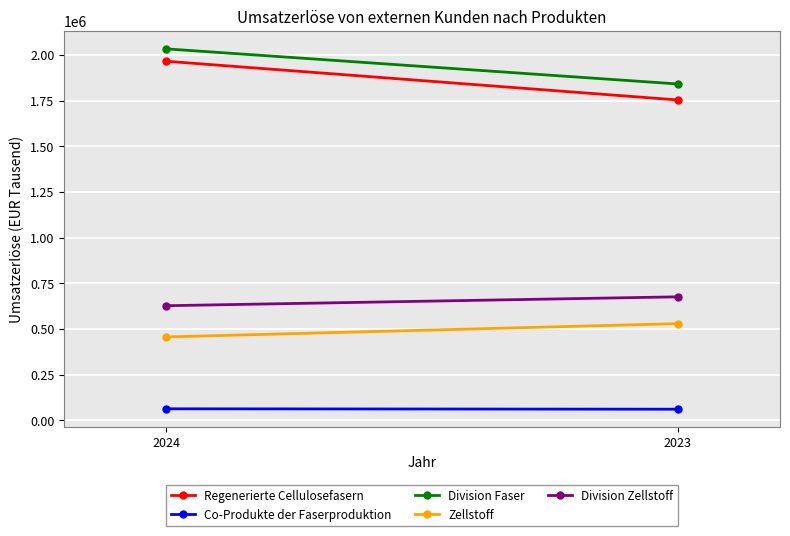

Reading left to right, list all the values displayed in this chart.

Regenerierte Cellulosefasern: 1965253	1753472
Co-Produkte der Faserproduktion: 63406	61134
Division Faser: 2033002	1841007
Zellstoff: 456732	529458
Division Zellstoff: 627557	676132